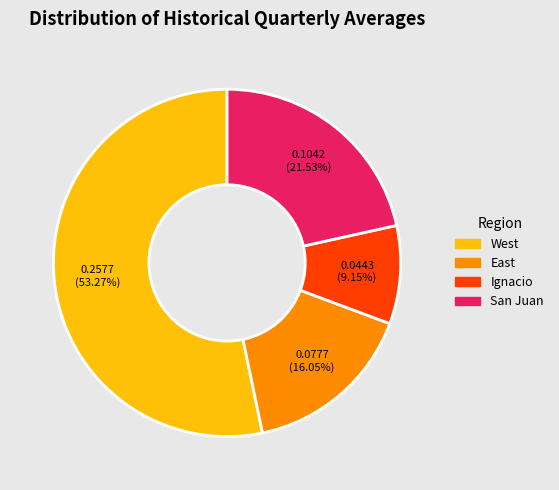

How many slices are in this pie chart?

4